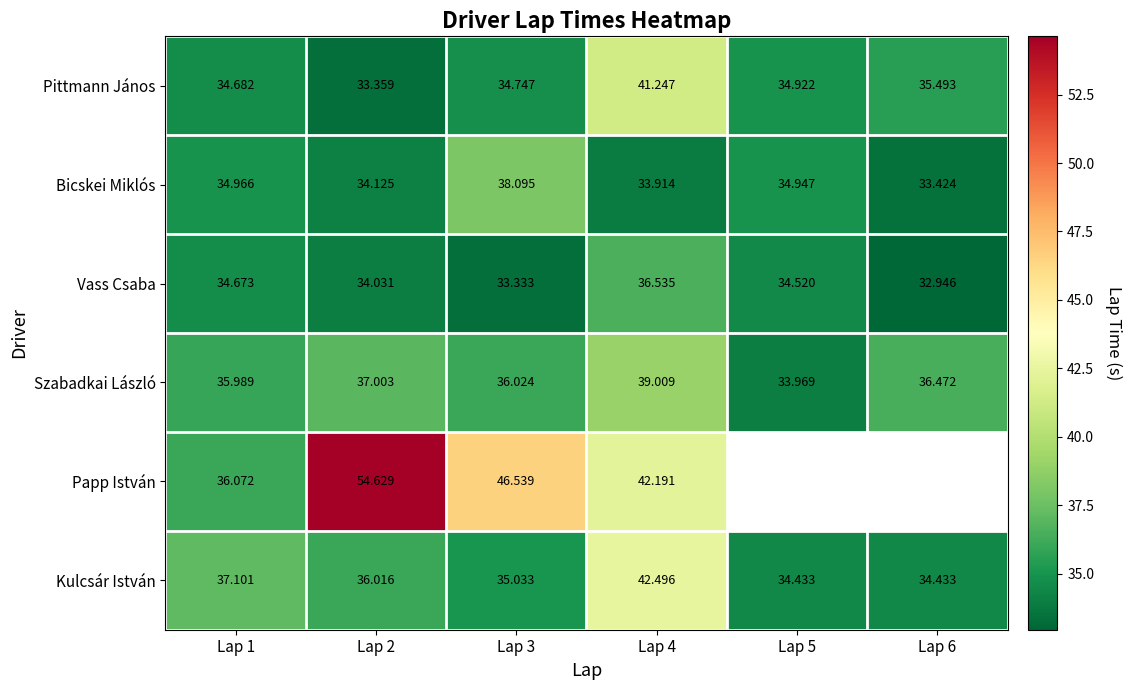

Rank the series at Lap 2 from highest to lowest value.

Papp István, Szabadkai László, Kulcsár István, Bicskei Miklós, Vass Csaba, Pittmann János